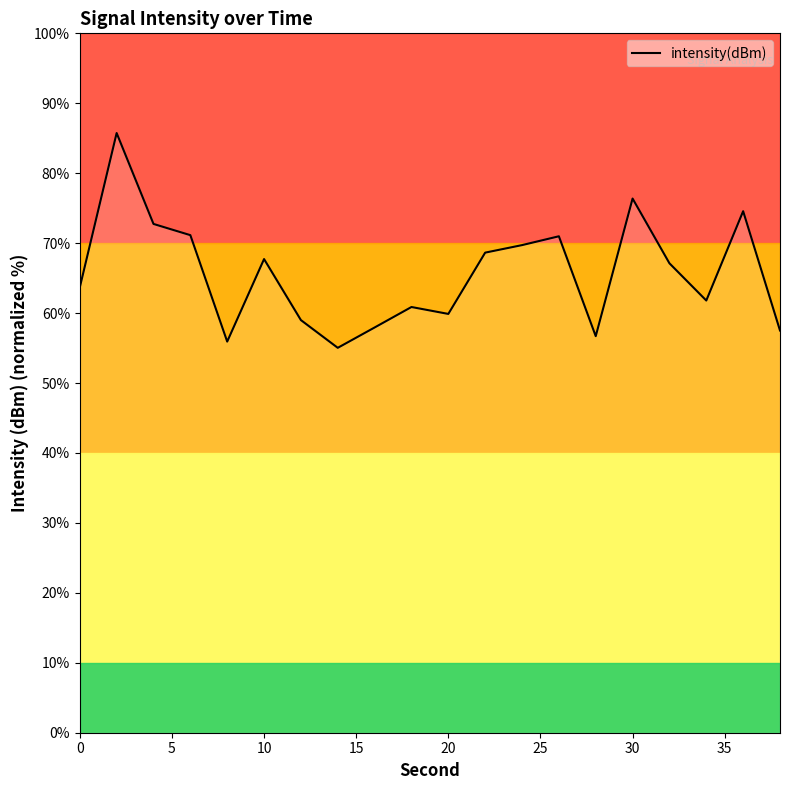

What is the highest value of the intensity(dBm) series?

85.7